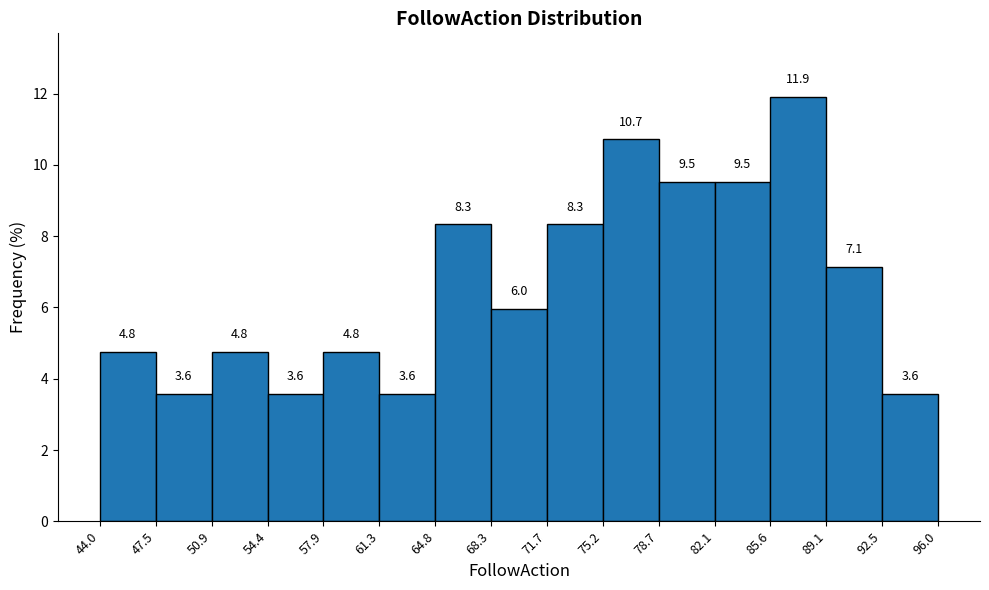

Reading left to right, list every bar in this chart as the range it spans on the x-axis followed by its height.

44.0 to 47.5: 4.8
47.5 to 50.9: 3.6
50.9 to 54.4: 4.8
54.4 to 57.9: 3.6
57.9 to 61.3: 4.8
61.3 to 64.8: 3.6
64.8 to 68.3: 8.3
68.3 to 71.7: 6.0
71.7 to 75.2: 8.3
75.2 to 78.7: 10.7
78.7 to 82.1: 9.5
82.1 to 85.6: 9.5
85.6 to 89.1: 11.9
89.1 to 92.5: 7.1
92.5 to 96.0: 3.6